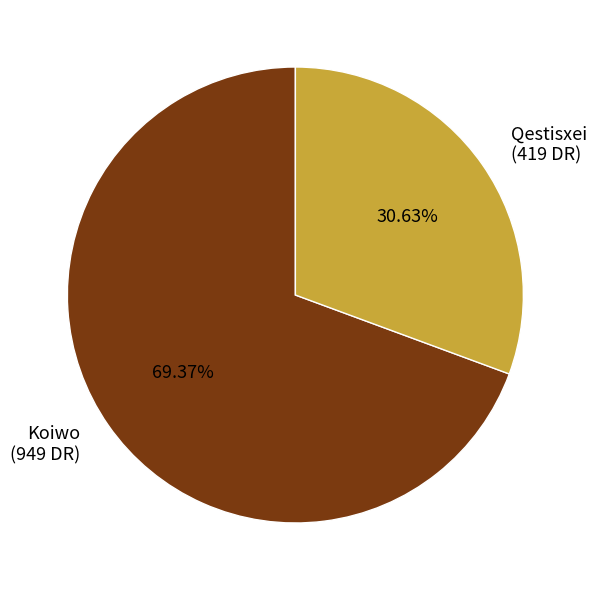

Is it true that Qestisxei is 31% of the pie?

True